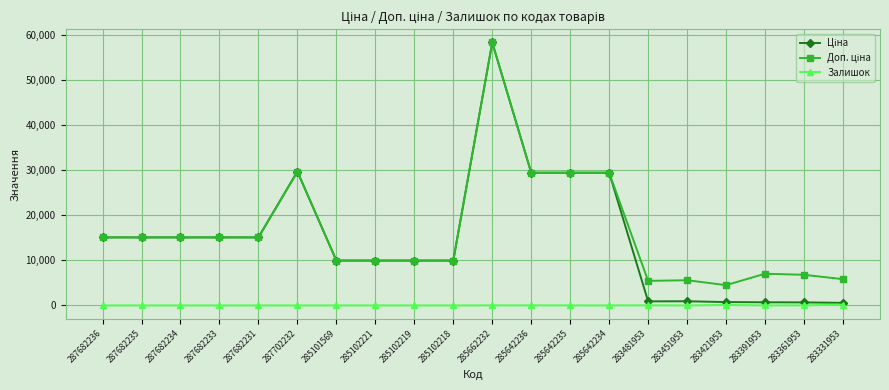

True or false: Залишок has a value of 24.0 at 283481953.

True